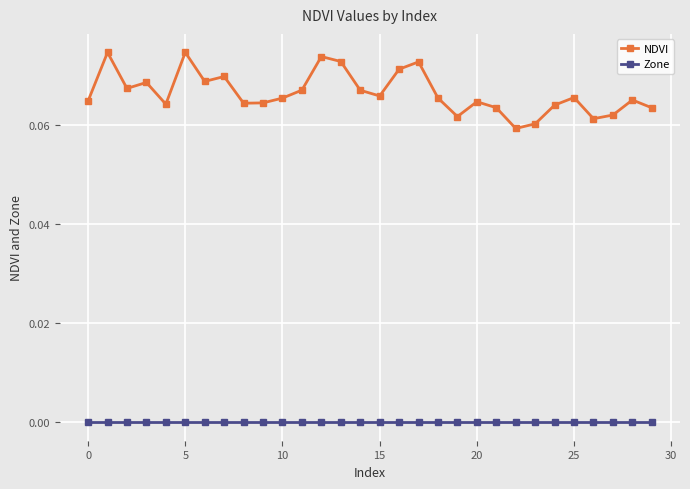

Which series has the largest range (max minus min)?

NDVI